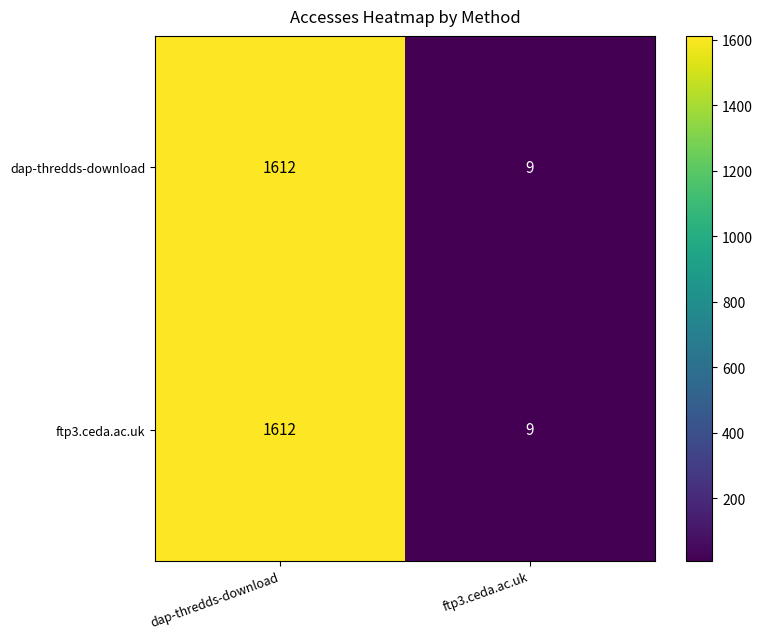

What is the total value across all series at ftp3.ceda.ac.uk?

18